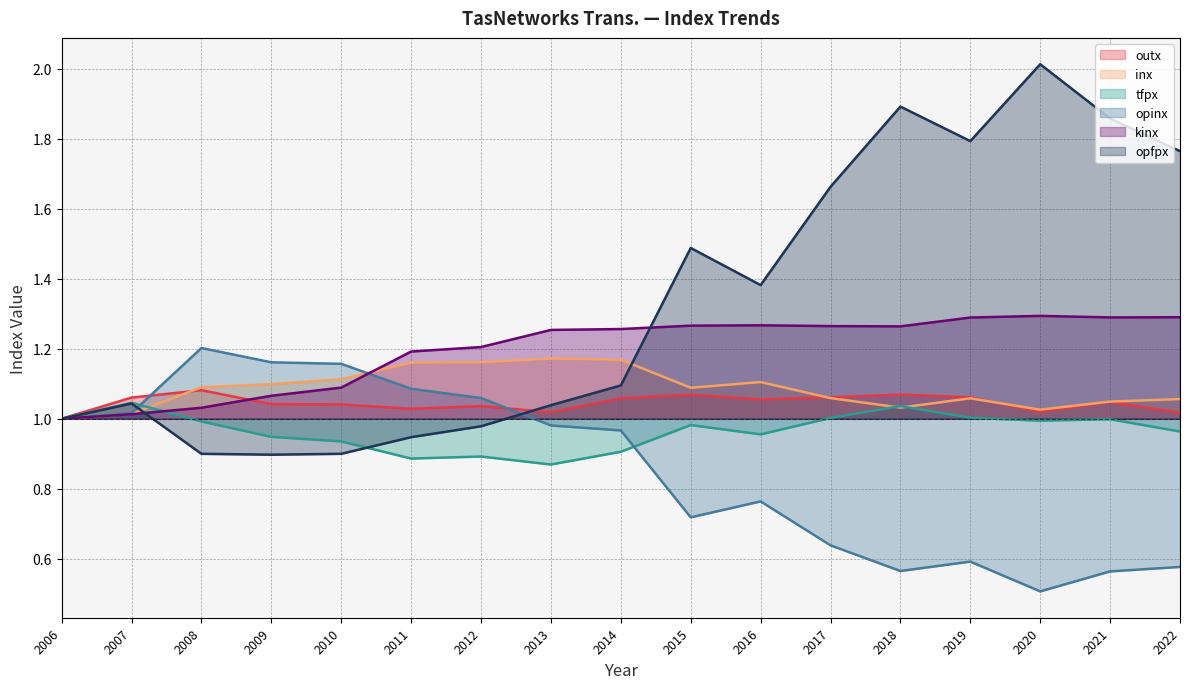

Is the value of opinx at 2019 greater than the value of opfpx at 2013?

No